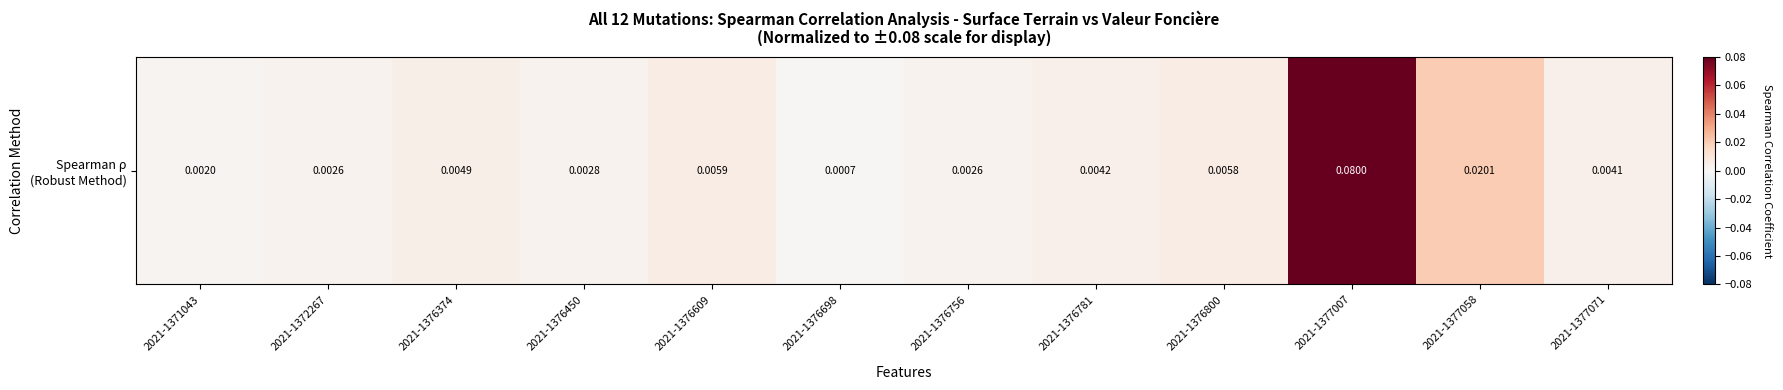

The value at 2021-1376781 is 0.0. True or false?

False